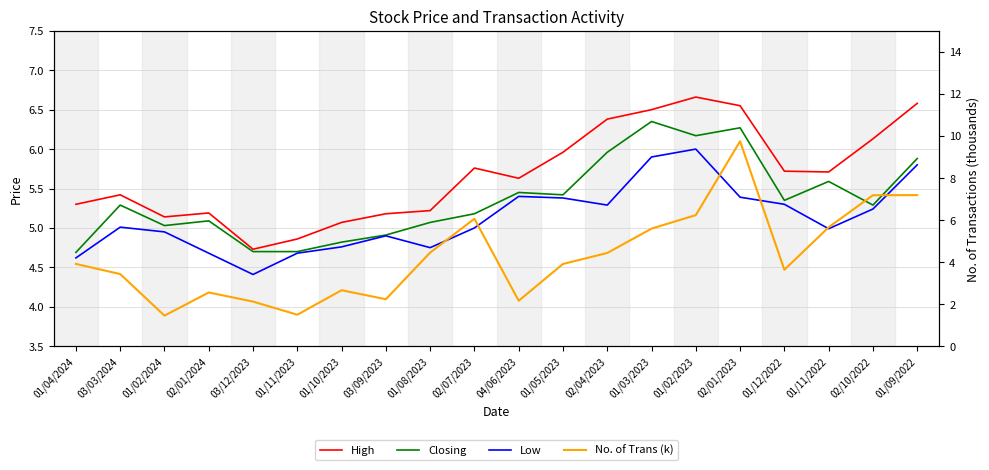

What is the label of the 4th point from the left?

02/01/2024